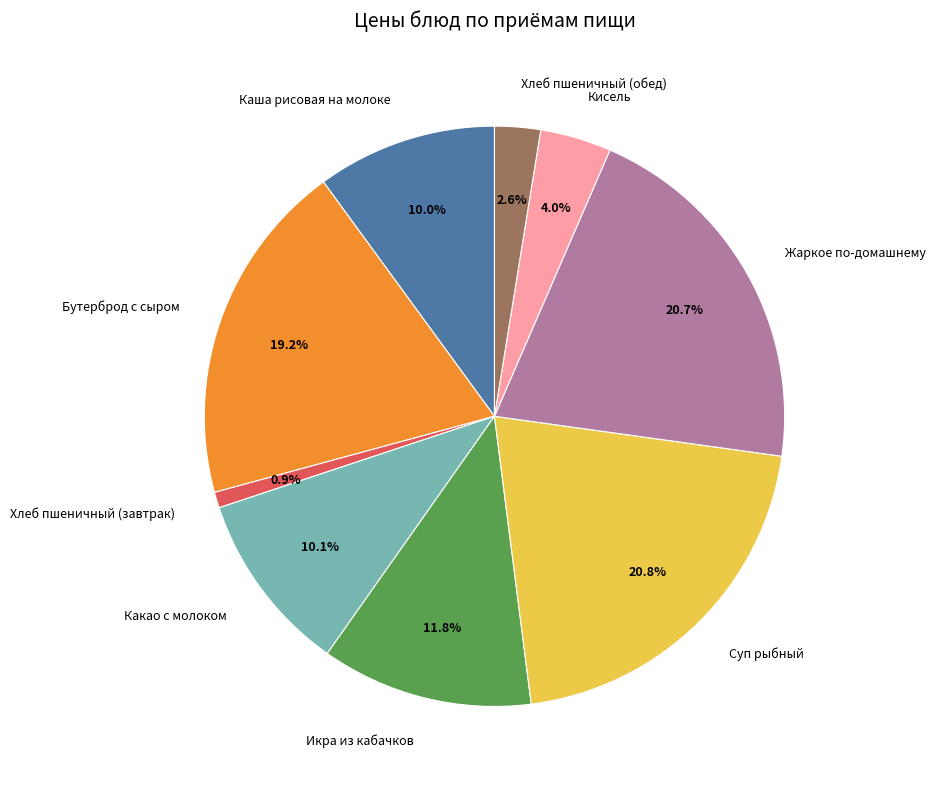

To the nearest percent, what portion does Хлеб пшеничный (обед) represent?

3%